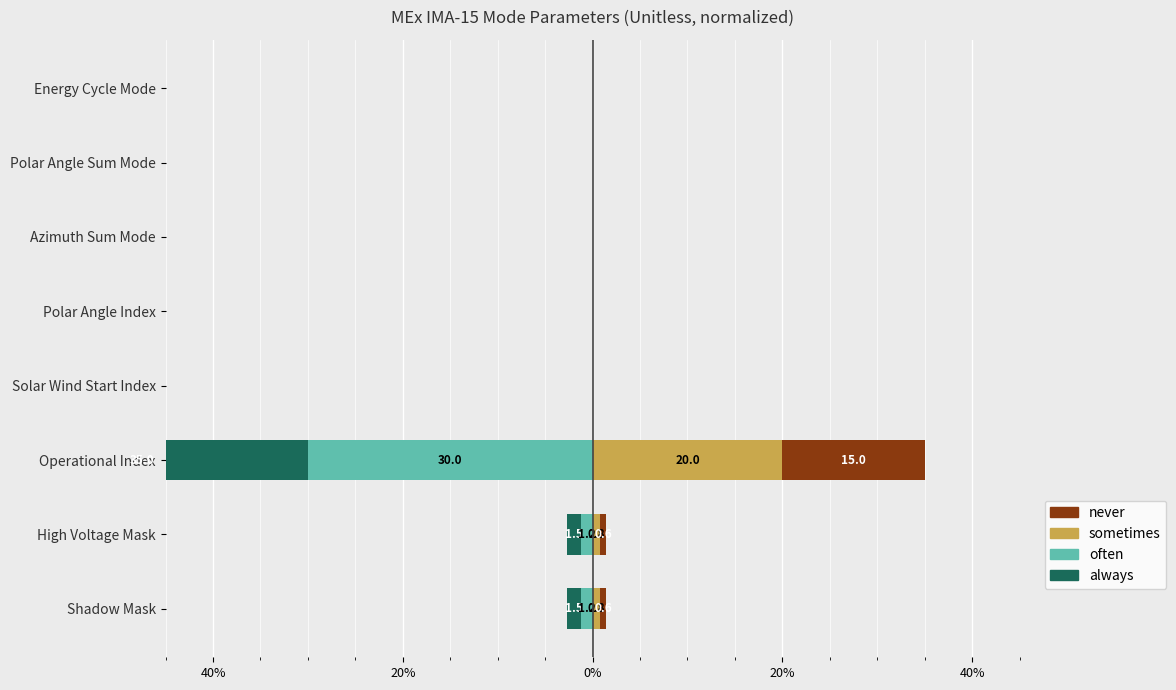

At how many categories does at least one series exceed 6?

1